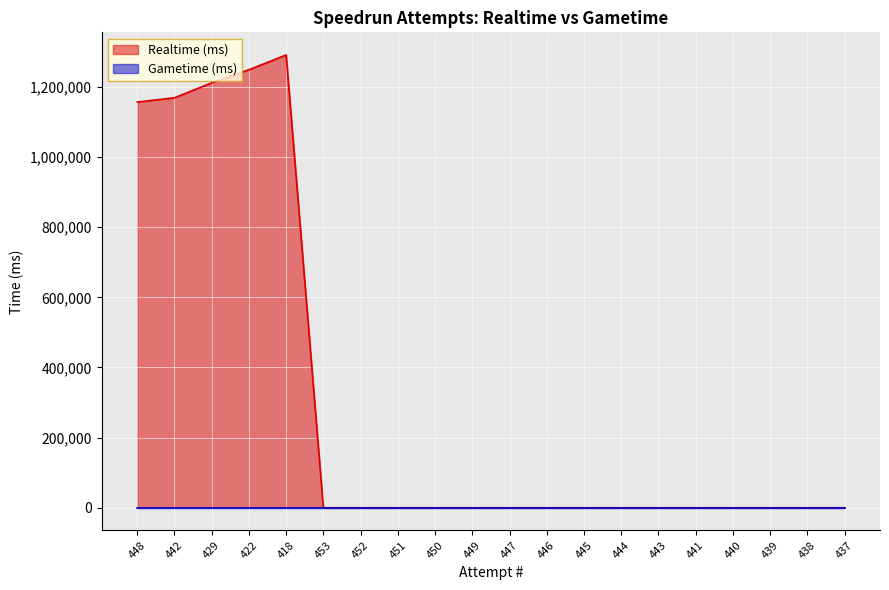

Reading left to right, transcribe all the data shown in this chart.

1156882	1169125	1211731	1249058	1291188	0	0	0	0	0	0	0	0	0	0	0	0	0	0	0